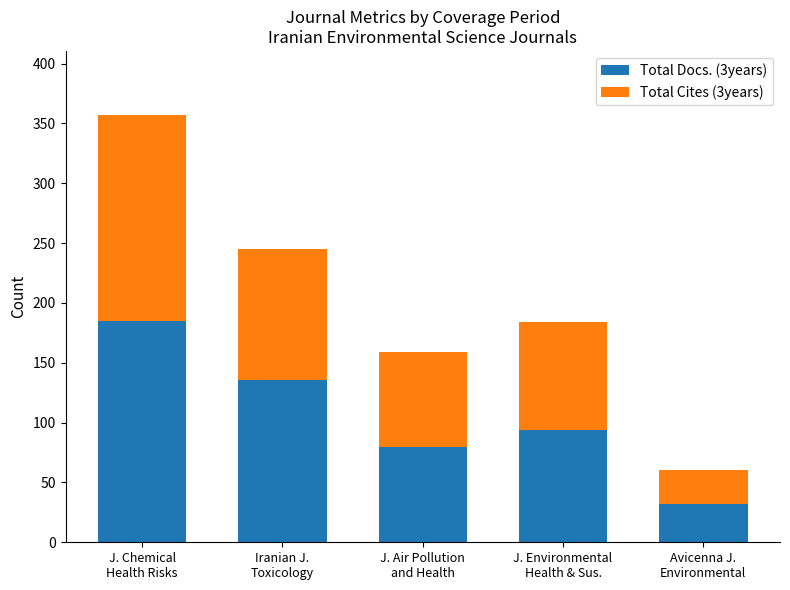

What is the lowest value of the Total Docs. (3years) series?

32